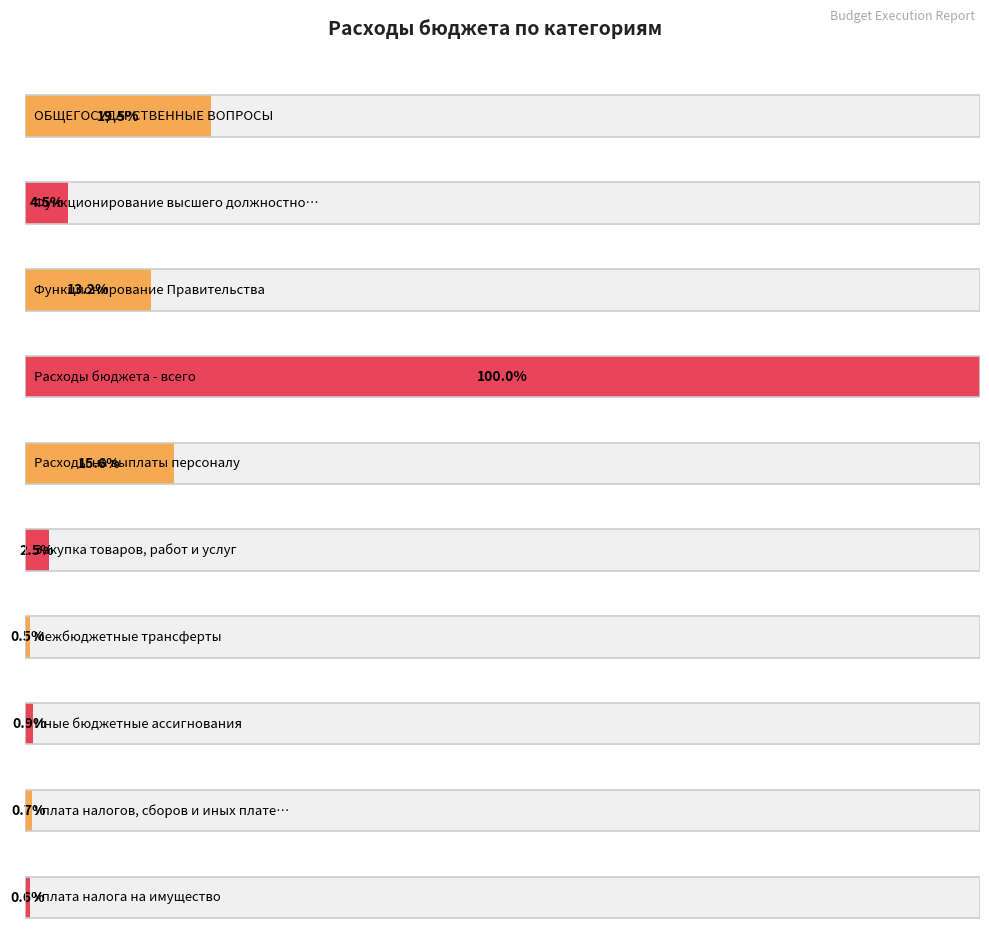

At which label is the value closest to 9238095?

ОБЩЕГОСУДАРСТВЕННЫЕ ВОПРОСЫ